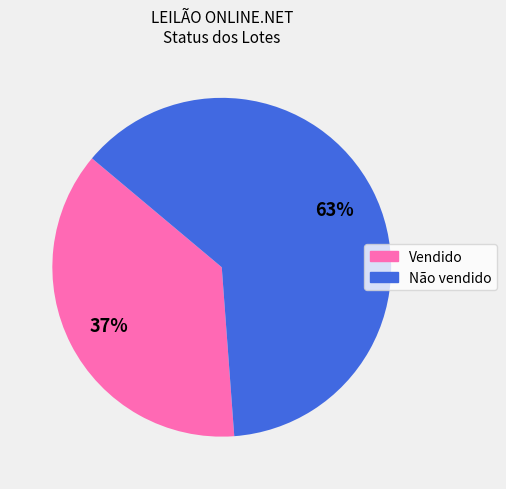

To the nearest percent, what is the combined percentage of Vendido and Não vendido?

100%